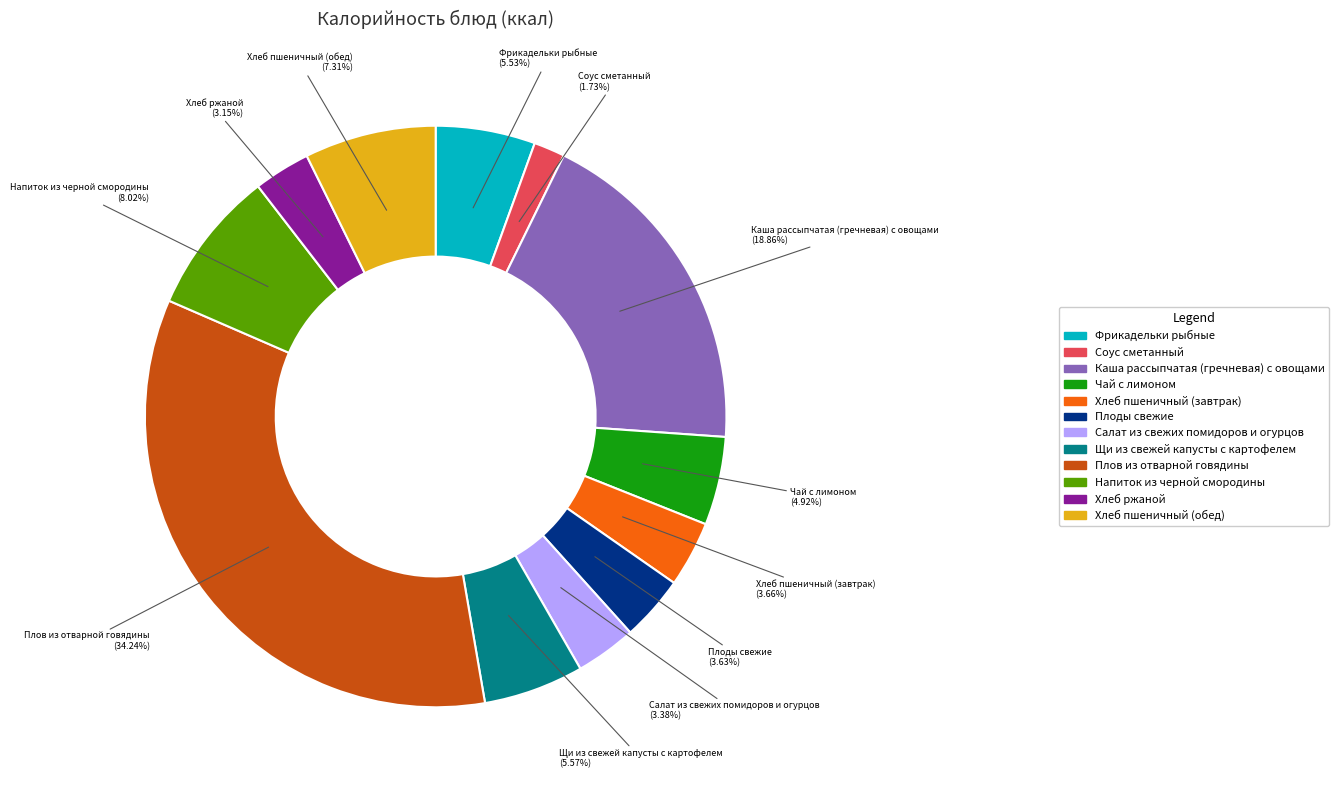

The Каша рассыпчатая (гречневая) с овощами slice represents 19% of the pie. True or false?

True